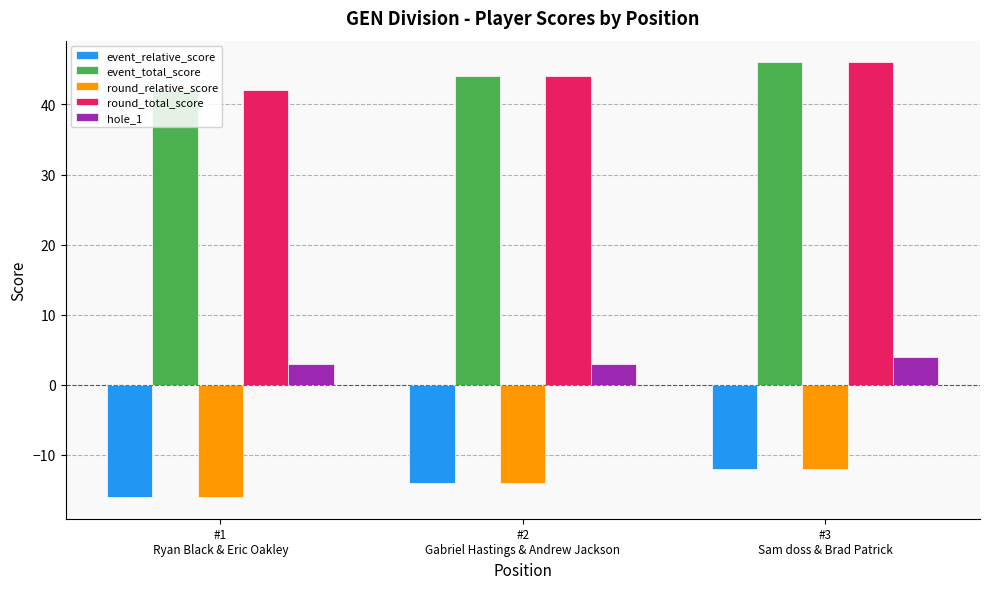

At which category is the sum across all series the highest?

#3
Sam doss & Brad Patrick